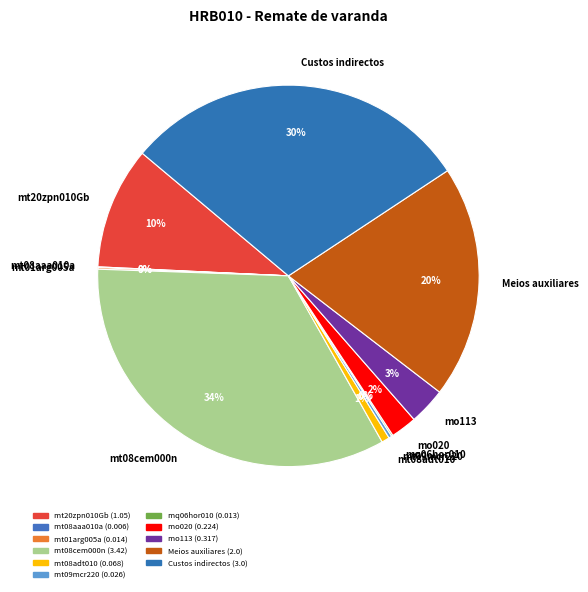

Which category has the biggest portion of the pie?

mt08cem000n